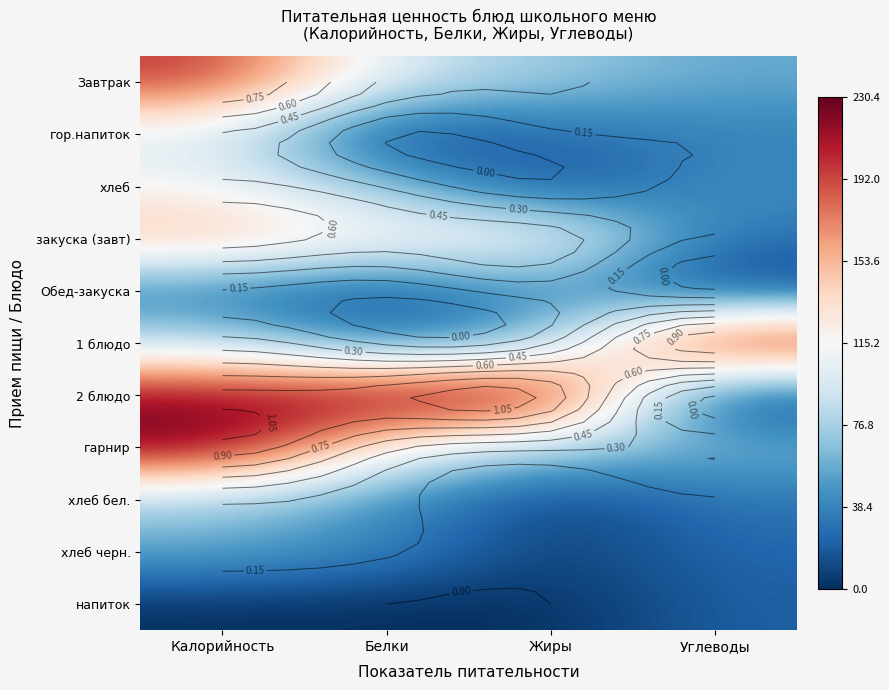

The закуска (завт) series shows 0.0 at Углеводы. True or false?

False